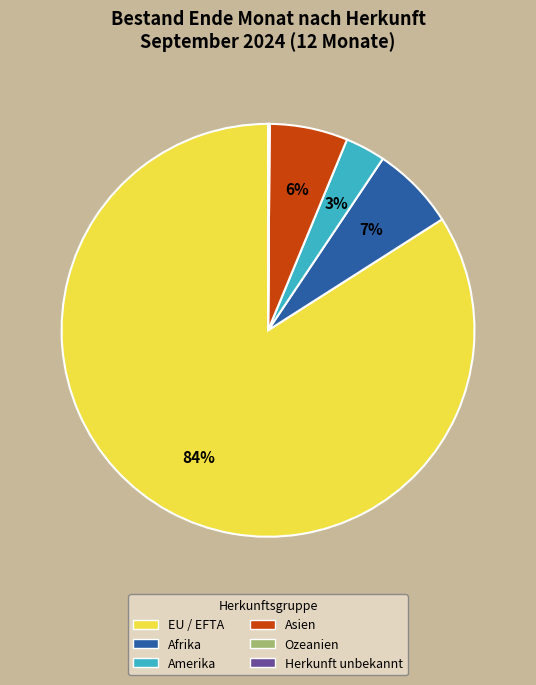

To the nearest percent, what is the average slice percentage?

17%